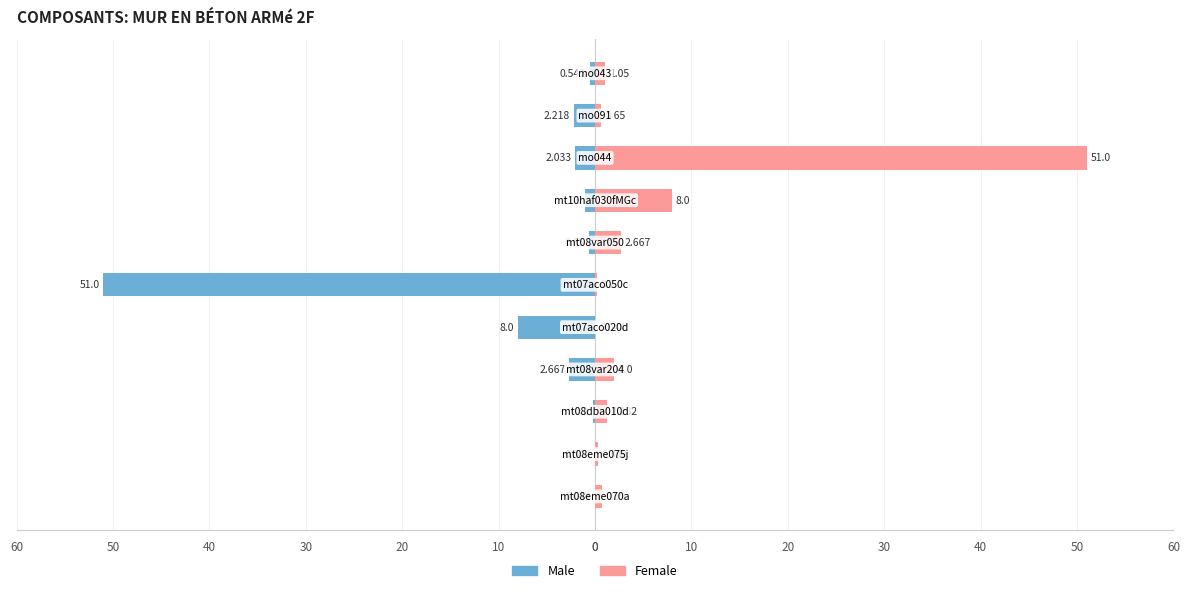

Reading right to left, extract all data points from this chart.

Male: 30=-0.5	20=-2.2	10=-2.0	0=-1.1	60=-0.7	50=-51.0	40=-8.0	30=-2.7	20=-0.2	10=-0.0	0=-0.0
Female: 30=1.1	20=0.7	10=51.0	0=8.0	60=2.7	50=0.2	40=0.0	30=2.0	20=1.2	10=0.3	0=0.7